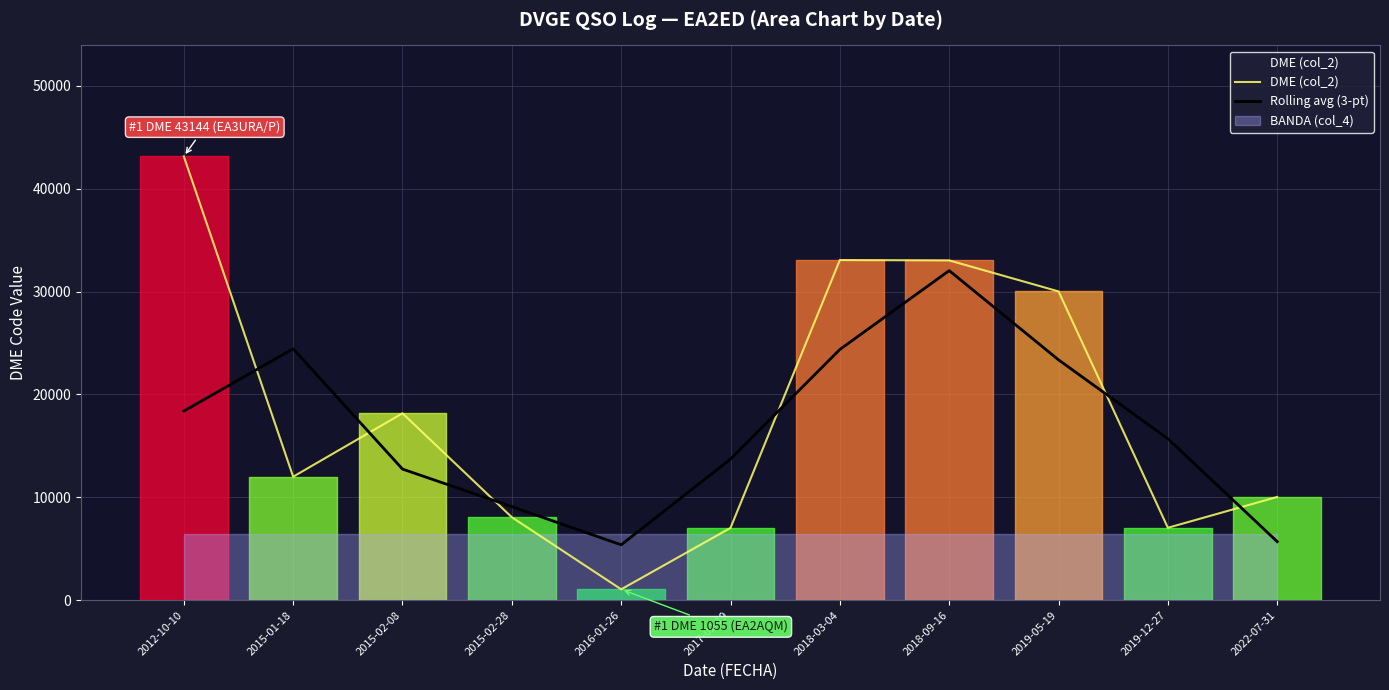

What is the average value of the Rolling avg (3-pt) series?

16810.0